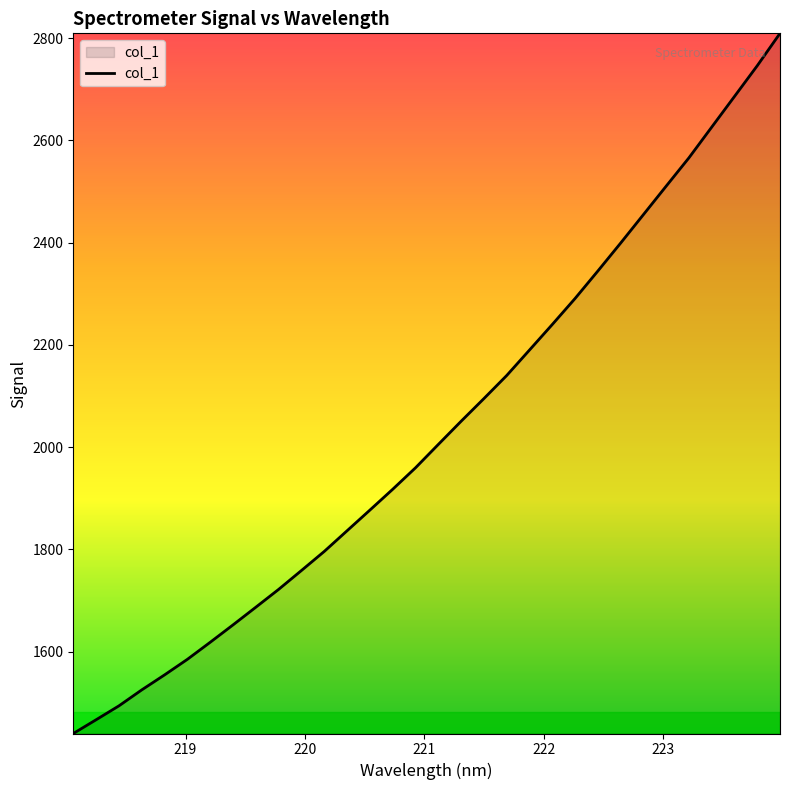

What is the difference between the maximum and minimum values?

1369.5